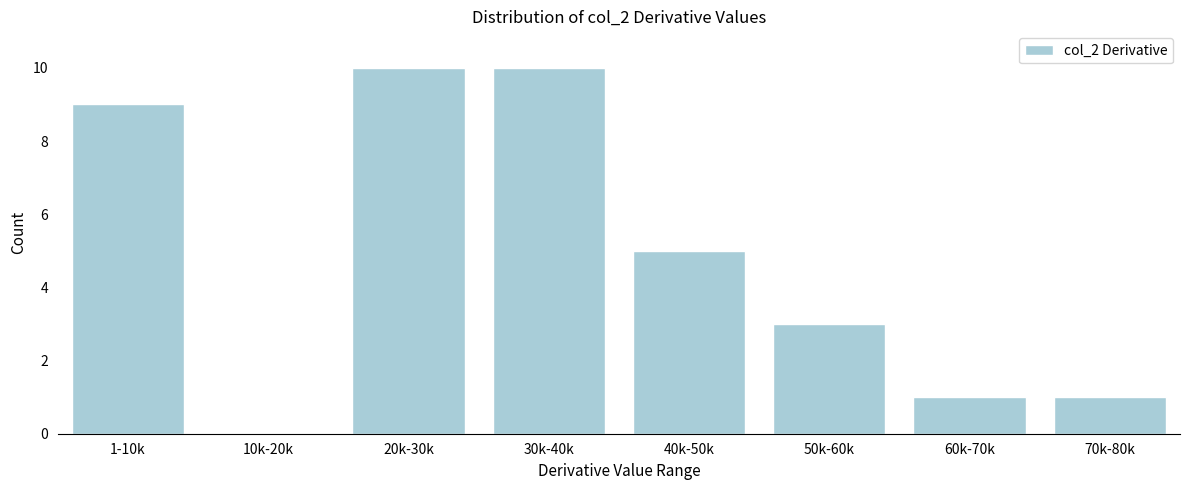

Reading left to right, what are all the values shown in this chart?

1-10k=9	10k-20k=0	20k-30k=10	30k-40k=10	40k-50k=5	50k-60k=3	60k-70k=1	70k-80k=1